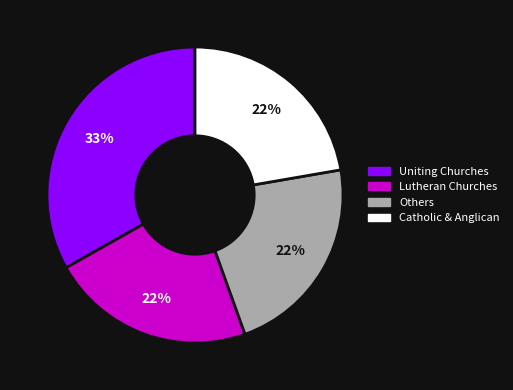

Is there any slice that represents more than half of the pie?

No